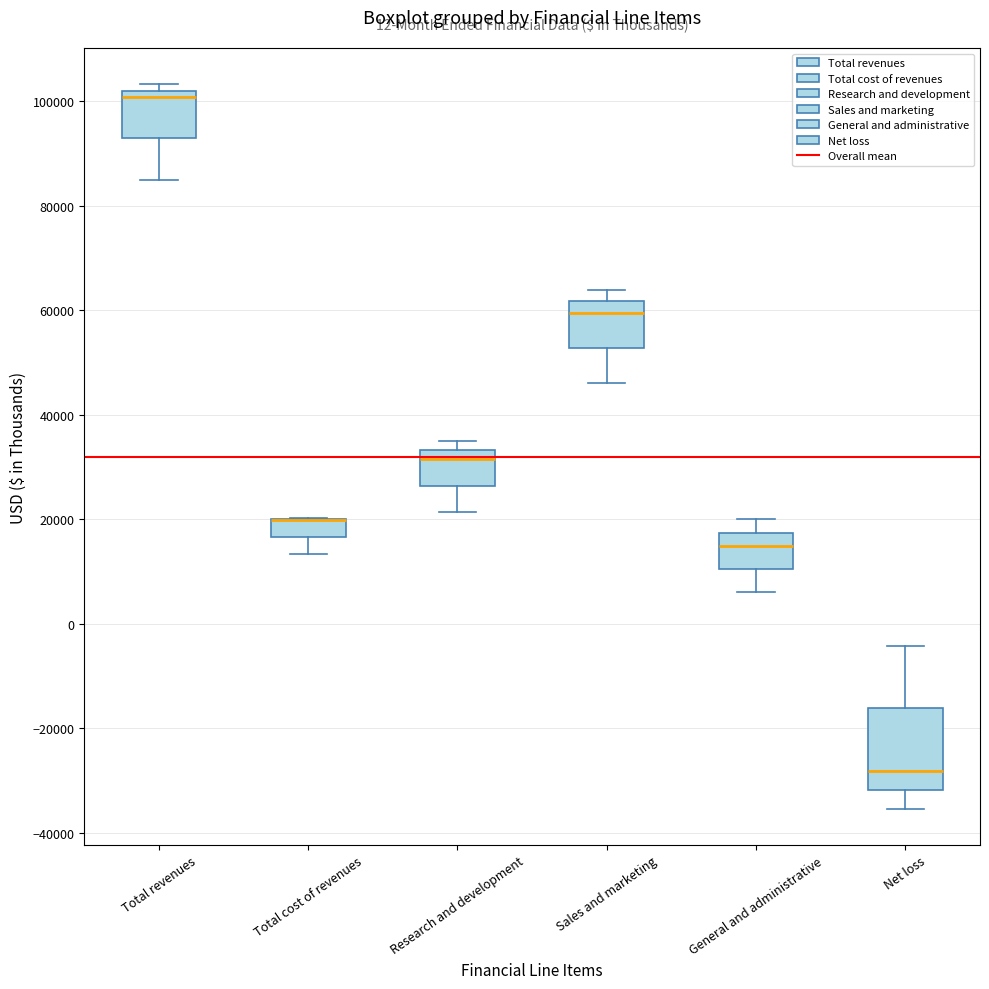

Which box is the tallest, from its lower edge to its upper edge?

Net loss